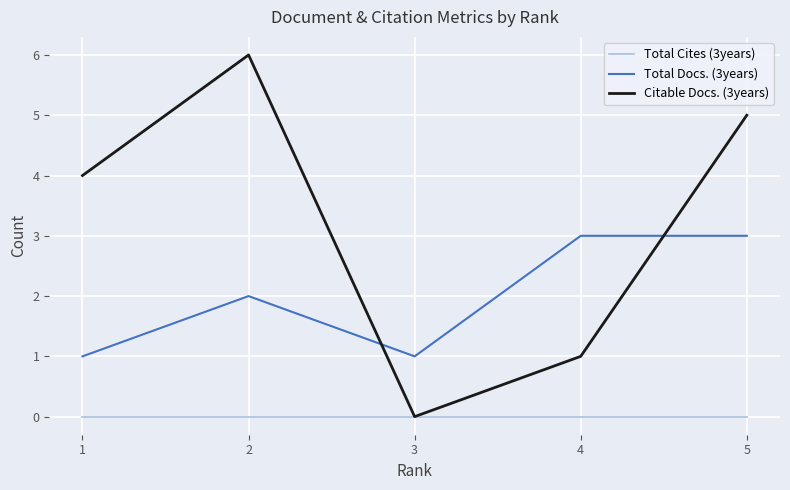

Rank the series by their average value, from lowest to highest.

Total Cites (3years), Total Docs. (3years), Citable Docs. (3years)